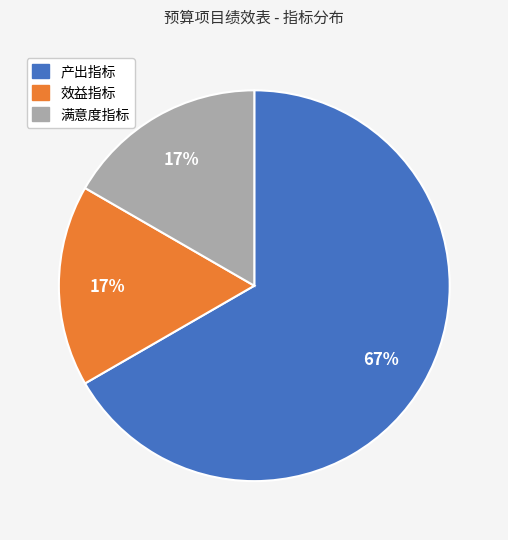

To the nearest percent, what is the average slice percentage?

33%